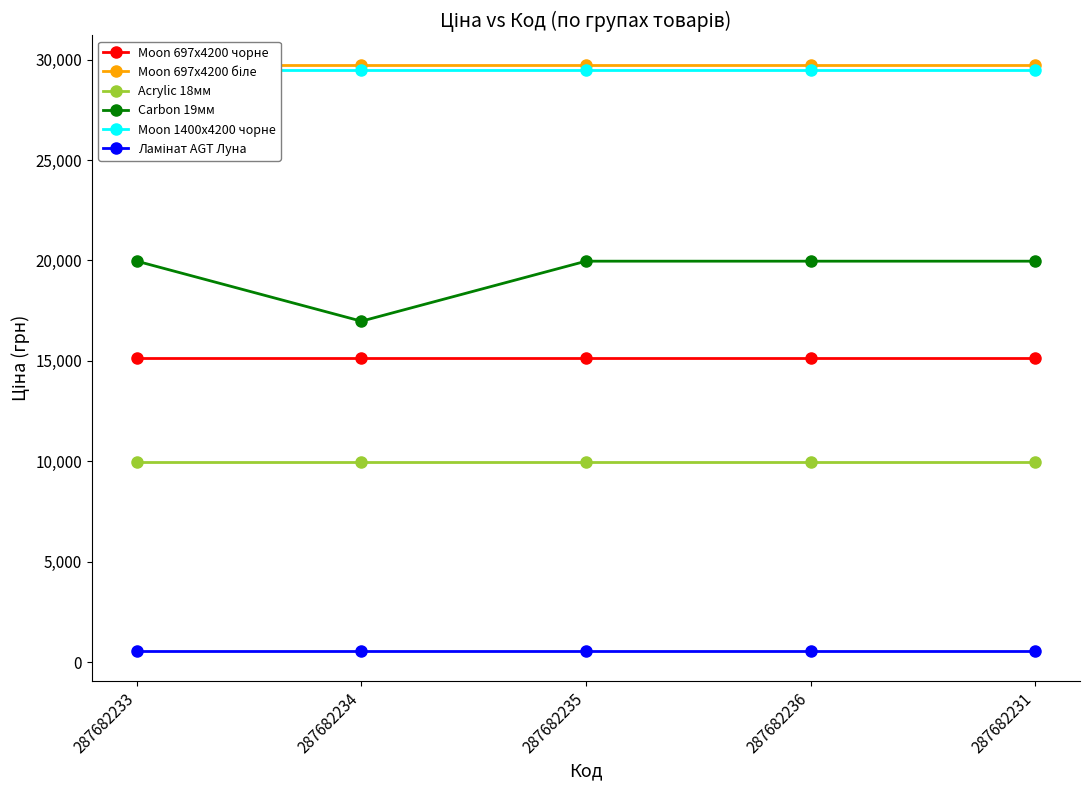

At how many categories does at least one series exceed 17123?

5